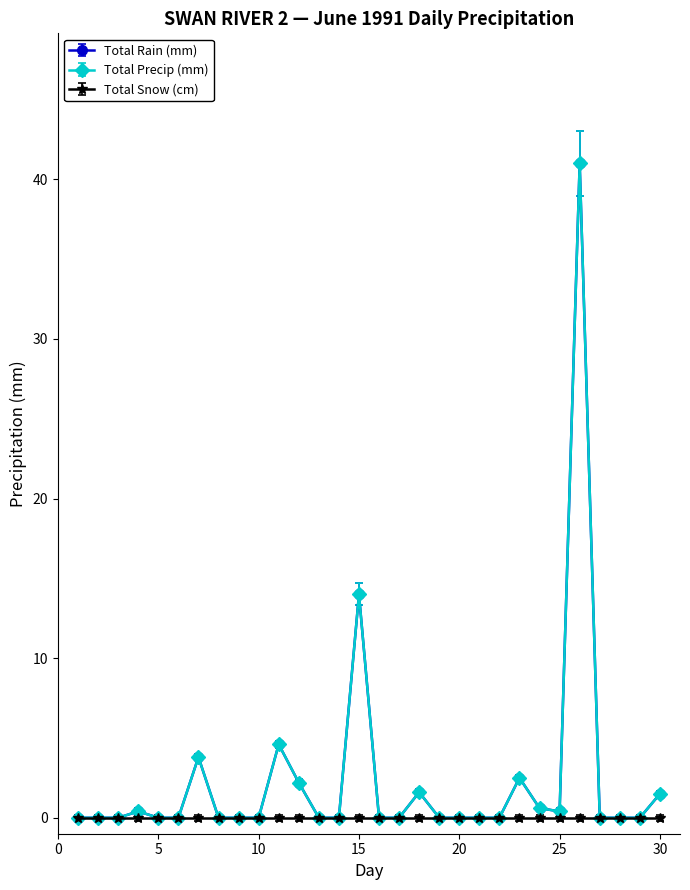

Does the chart have visible grid lines?

No